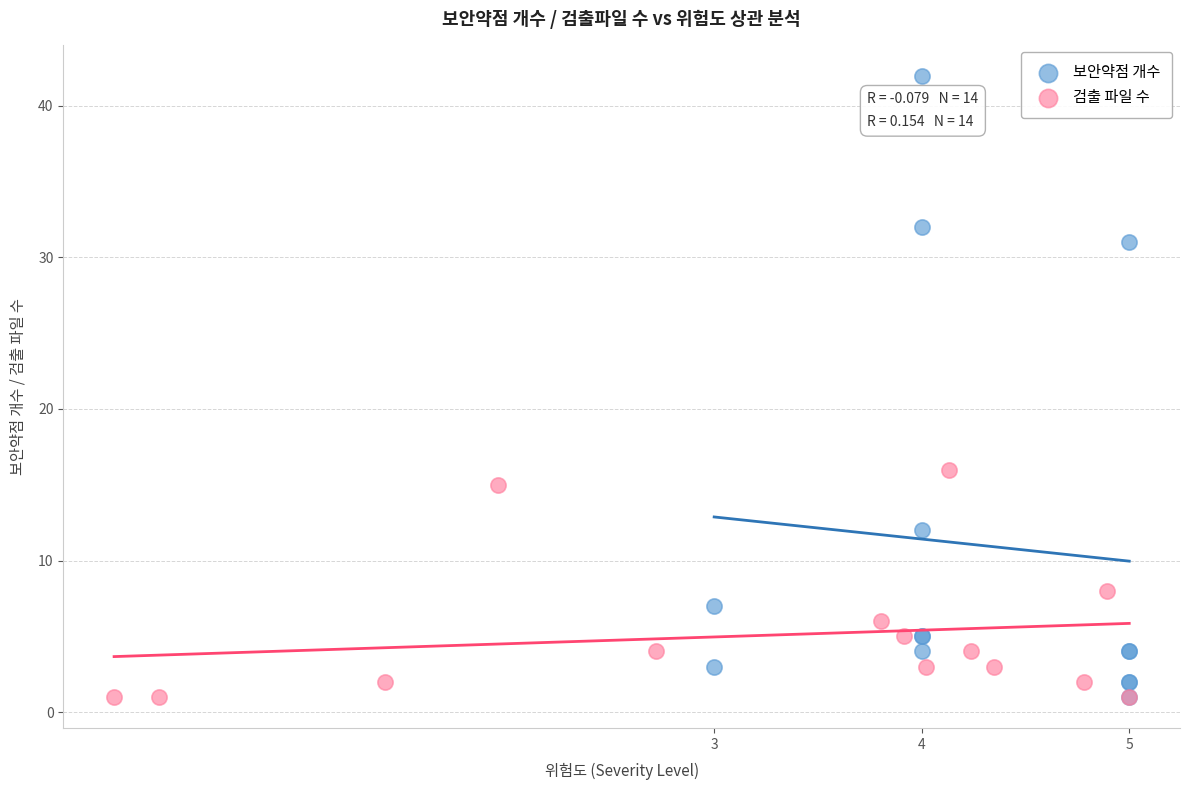

Which series reaches the maximum Y coordinate?

보안약점 개수